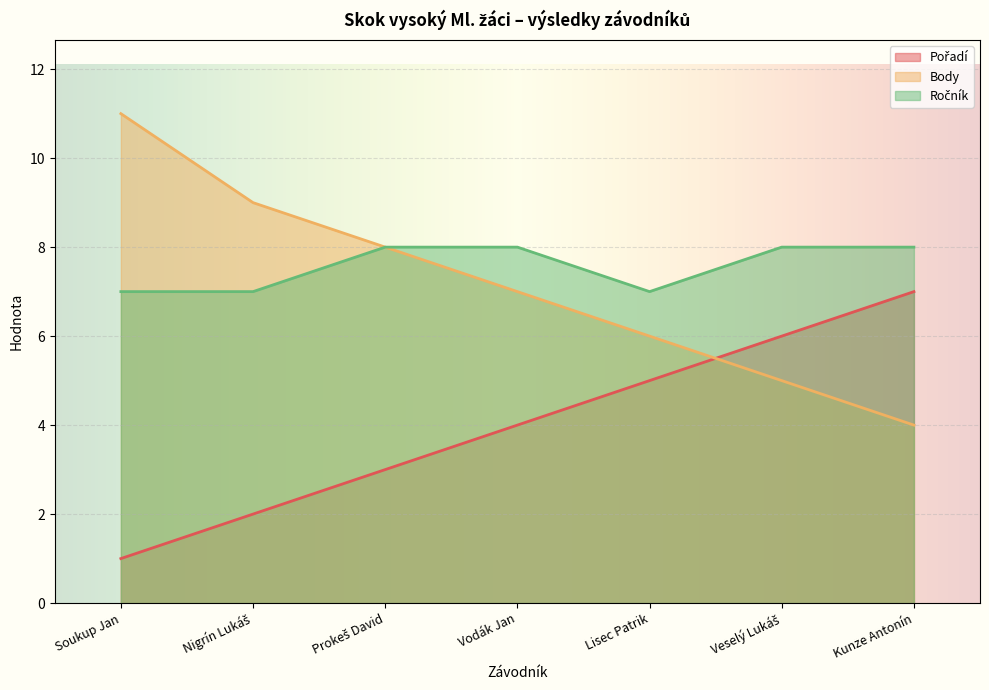

What is the sum of the Ročník values at Lisec Patrik and Nigrín Lukáš?

14